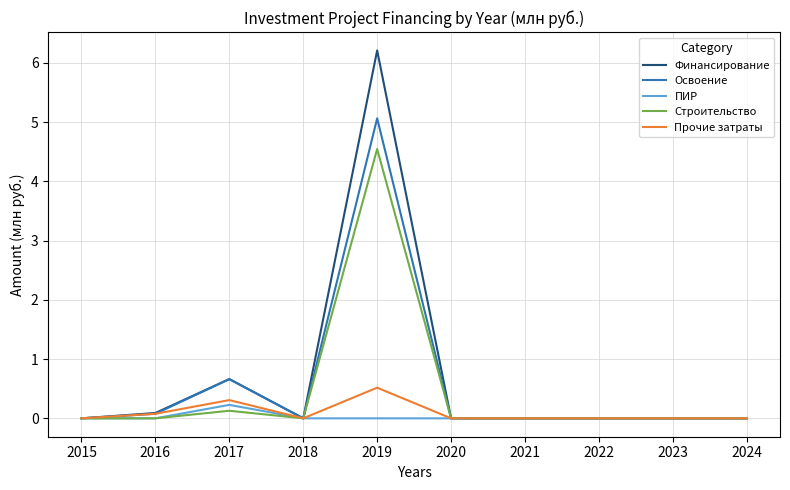

In Прочие затраты, how many points are higher than both neighbors (excluding endpoints)?

2